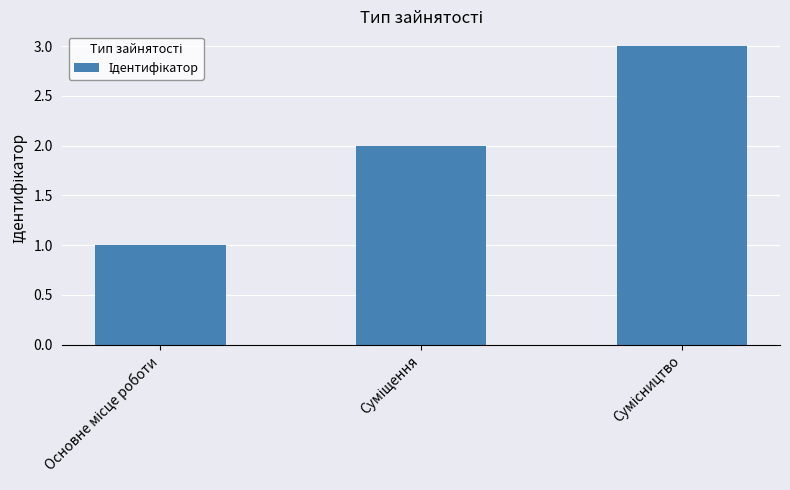

What is the difference between the maximum and second lowest values?

1